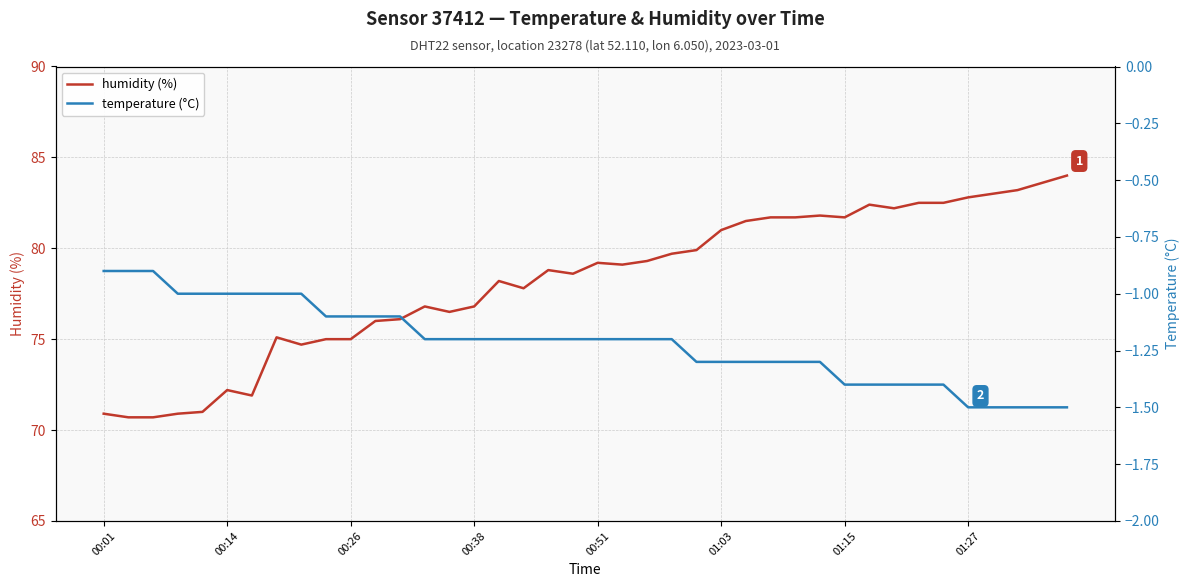

What is the value of the temperature point at the 14th from the left?

-1.2